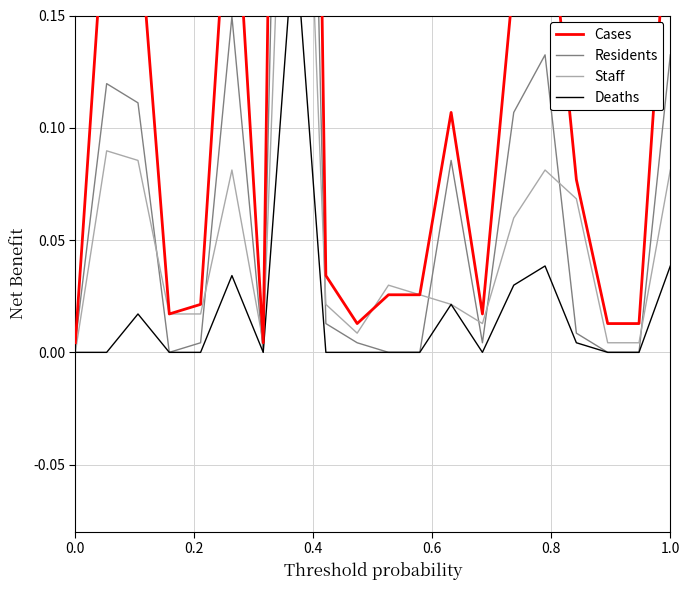

Does the chart have visible grid lines?

Yes